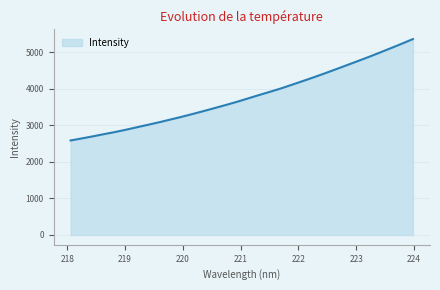

What is the difference between the maximum and minimum values?

2771.4